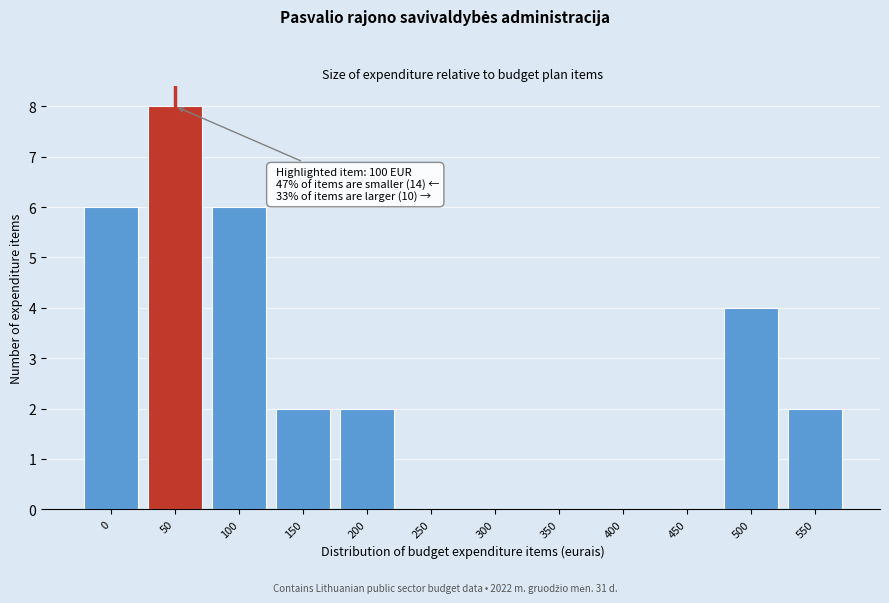

Reading right to left, extract all data points from this chart.

550=2	500=4	450=0	400=0	350=0	300=0	250=0	200=2	150=2	100=6	50=8	0=6